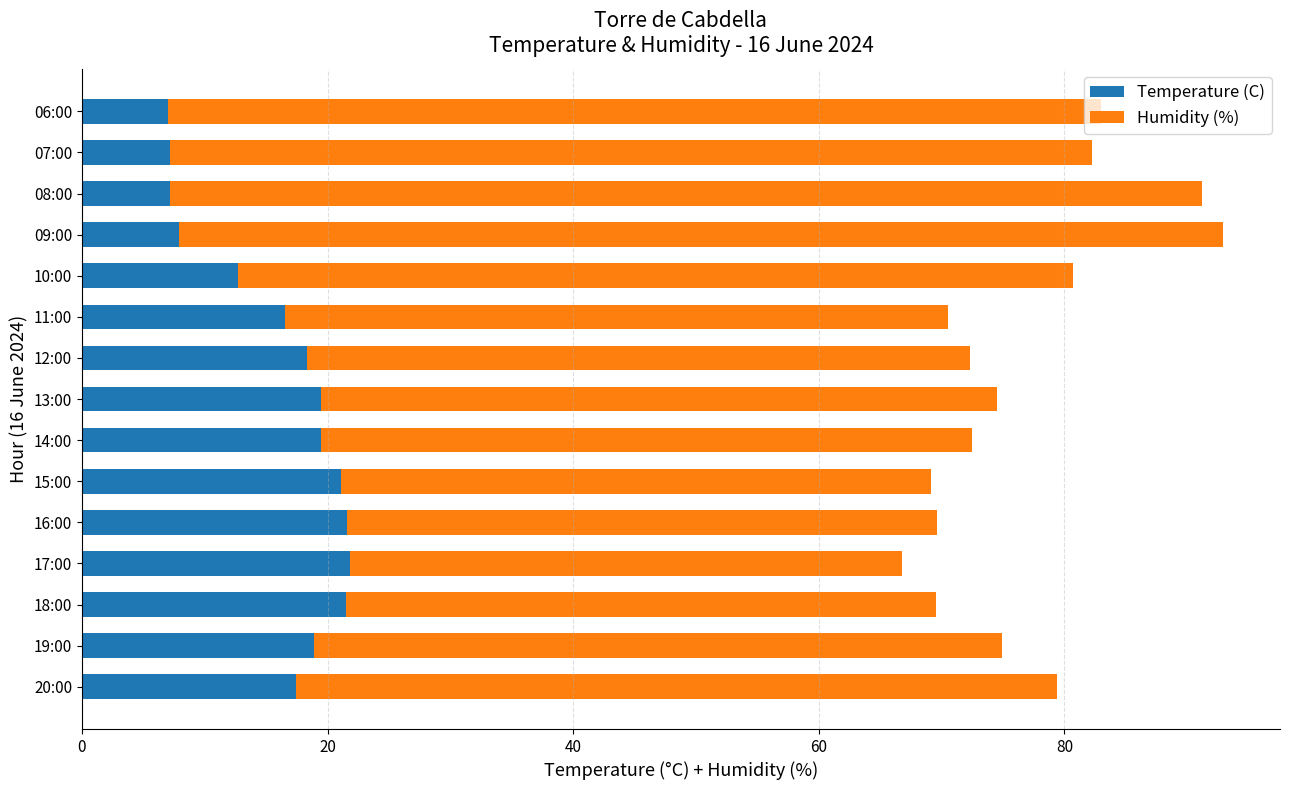

Count the number of data series in this chart.

2